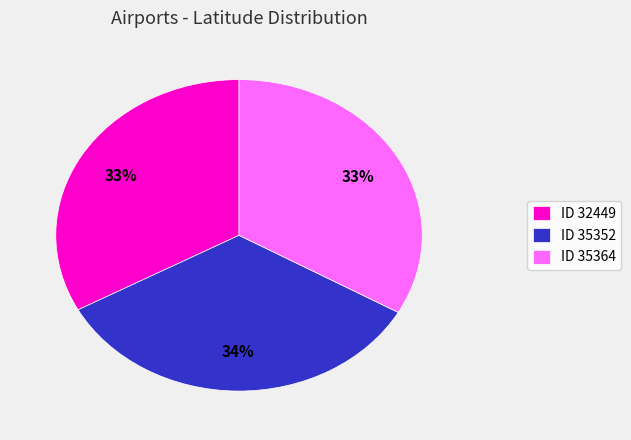

Approximately how many times larger is the value at ID 35364 compared to ID 32449?

1.0